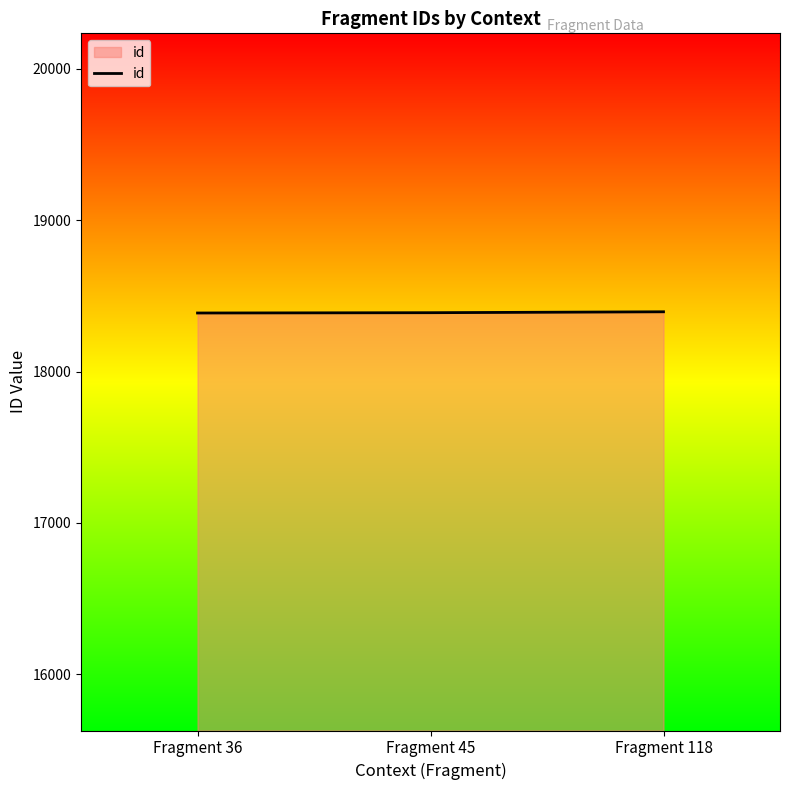

Approximately how many times larger is the value at Fragment 45 compared to Fragment 118?

1.0